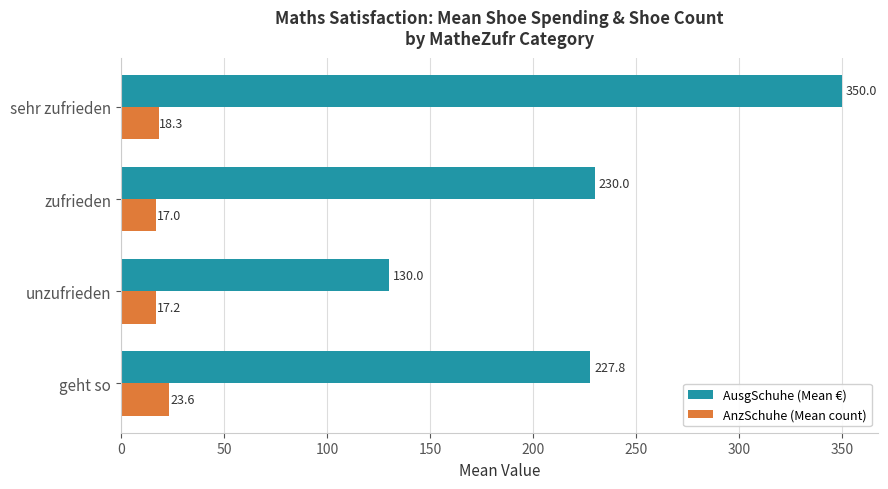

What is the difference between the AnzSchuhe (Mean count) values at unzufrieden and geht so?

6.4